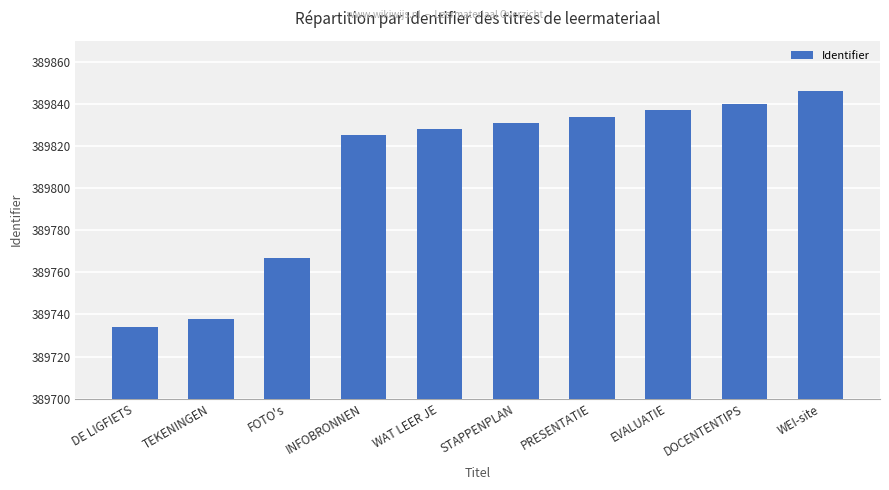

Which label corresponds to the largest value in the chart?

WEI-site